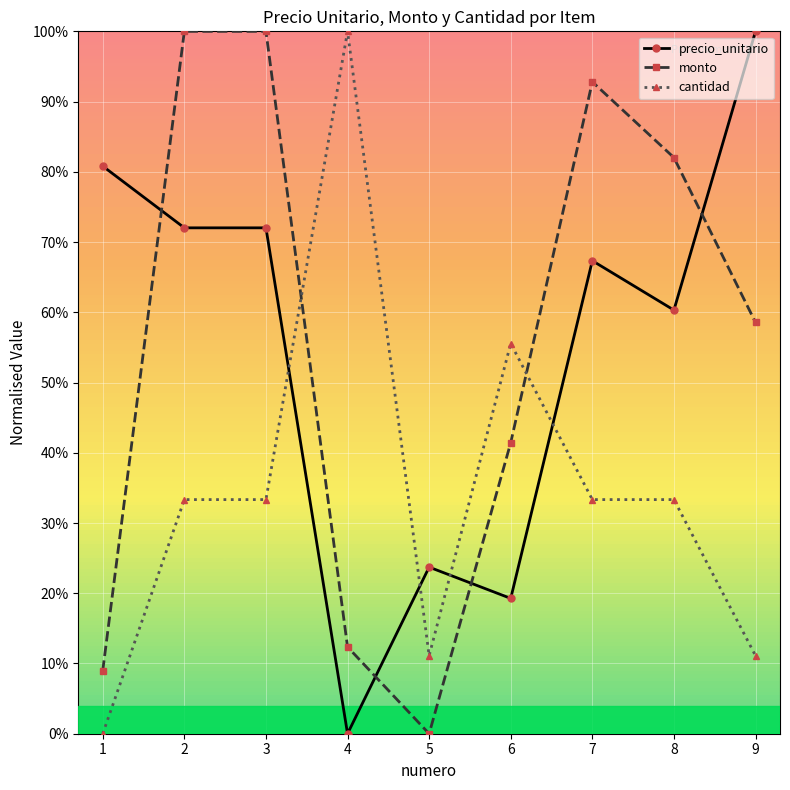

What are all the series names shown in the legend?

precio_unitario, monto, cantidad